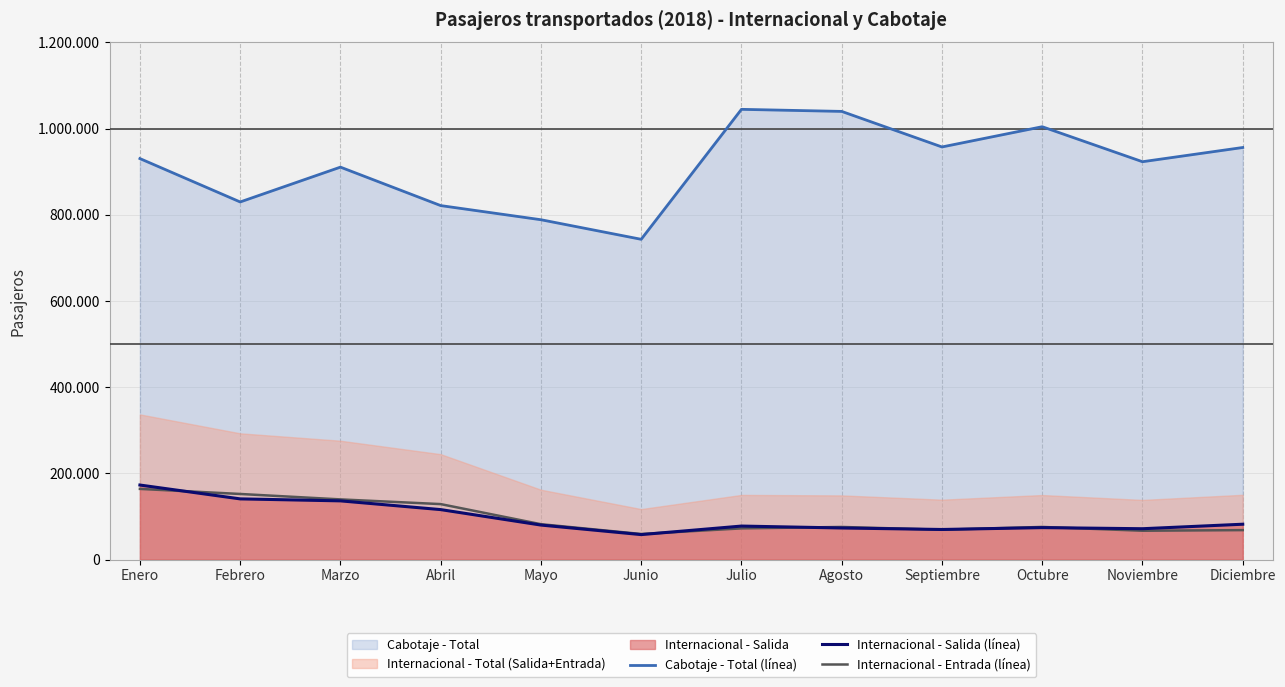

Is it true that Internacional - Entrada (línea) equals 128641 at Abril?

True